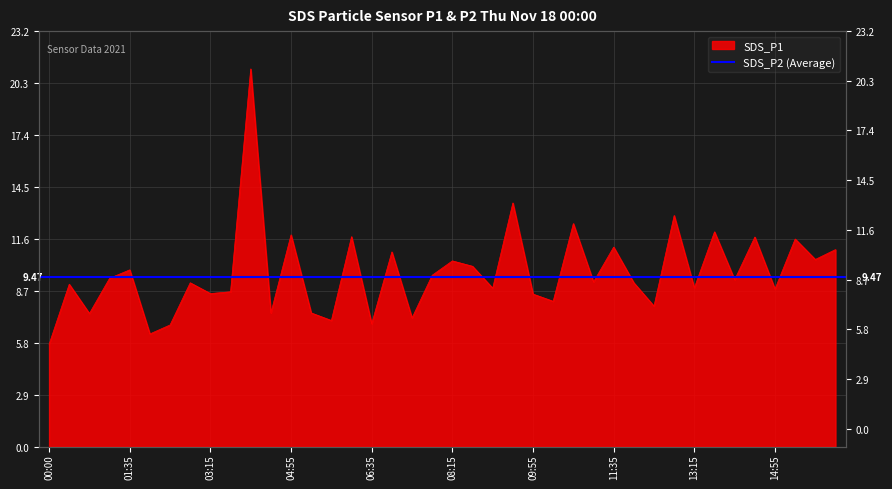

How many lines are shown in the chart?

1